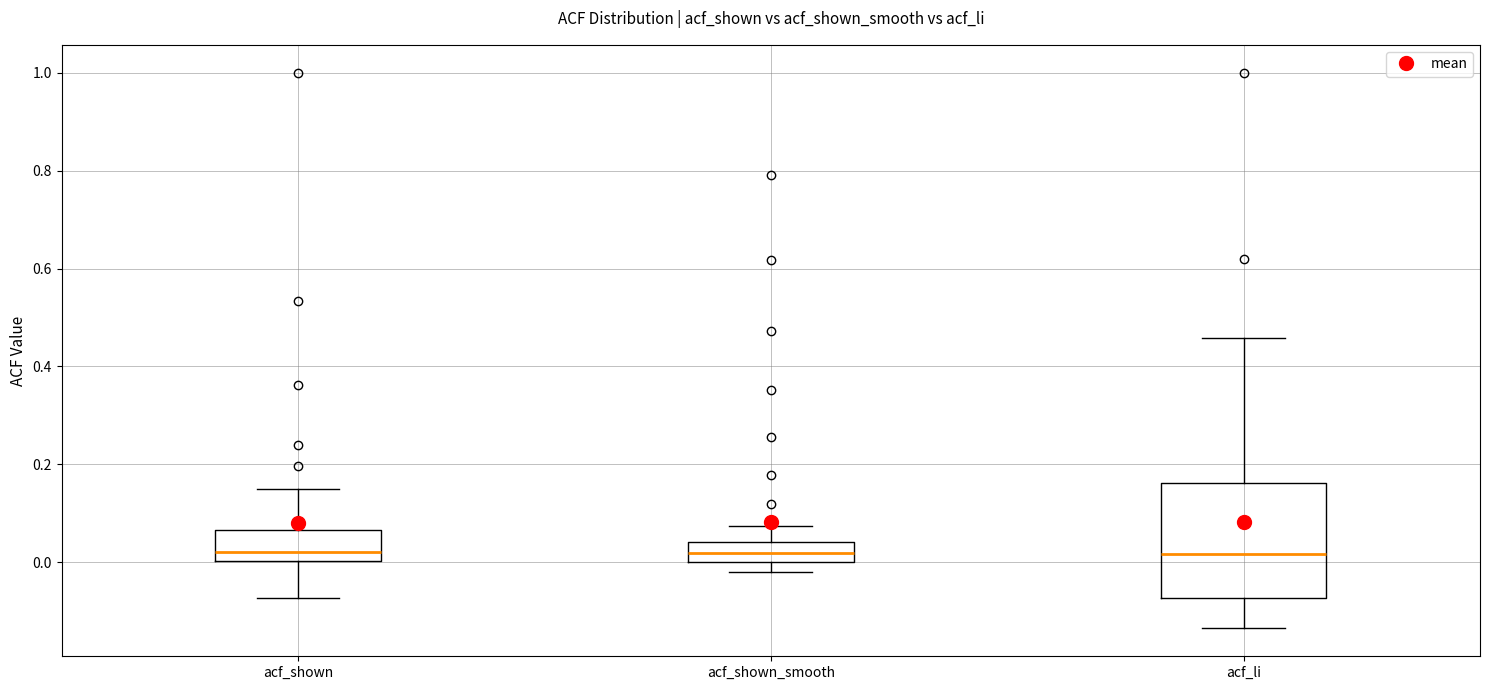

Reading left to right, read every box against the y-axis: the position of its median line, the range the box covers, and the ends of its whiskers. The values are not printed on the chart, so give them approximately, as read against the axis.

acf_shown: median 0.02, box 0.00 to 0.06, whiskers -0.08 to 0.14
acf_shown_smooth: median 0.02, box 0.00 to 0.04, whiskers -0.02 to 0.08
acf_li: median 0.02, box -0.08 to 0.16, whiskers -0.14 to 0.46